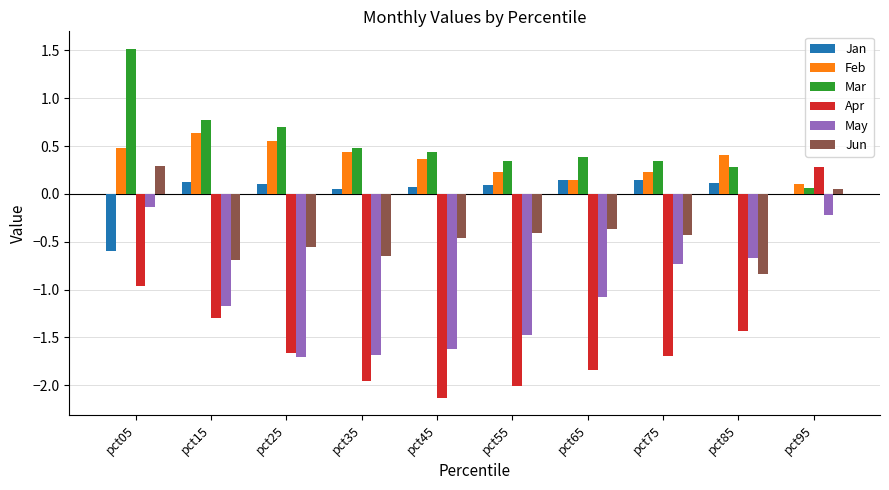

What is the maximum value shown in the chart?

1.5